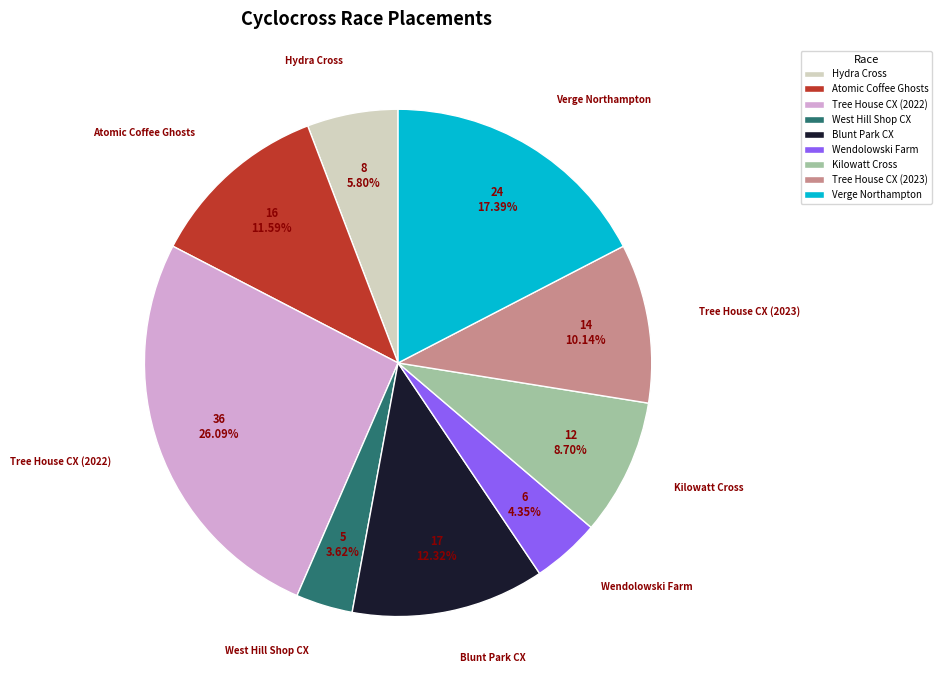

Approximately how many times larger is the value at Kilowatt Cross compared to Wendolowski Farm?

2.0